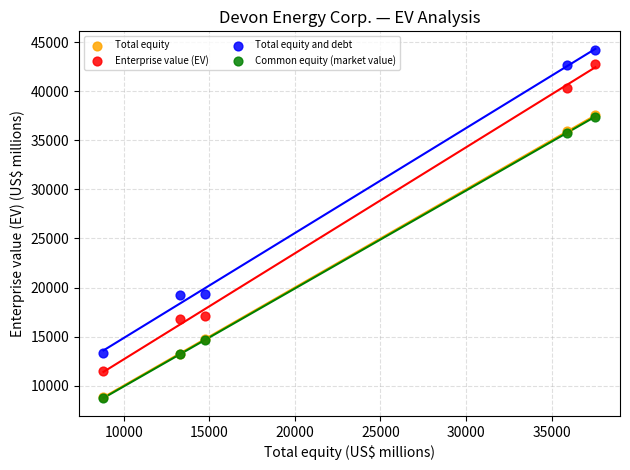

What are all the series names shown in the legend?

Total equity, Enterprise value (EV), Total equity and debt, Common equity (market value)